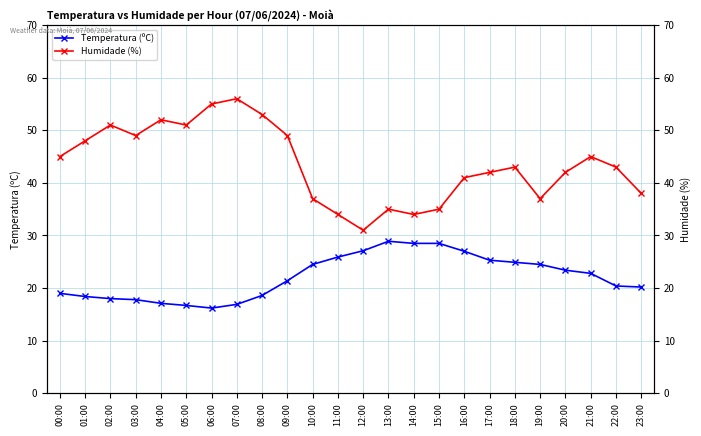

Rank the categories by Humidade (%) value from lowest to highest.

12:00, 11:00, 14:00, 13:00, 15:00, 10:00, 19:00, 23:00, 16:00, 17:00, 20:00, 18:00, 22:00, 00:00, 21:00, 01:00, 03:00, 09:00, 02:00, 05:00, 04:00, 08:00, 06:00, 07:00